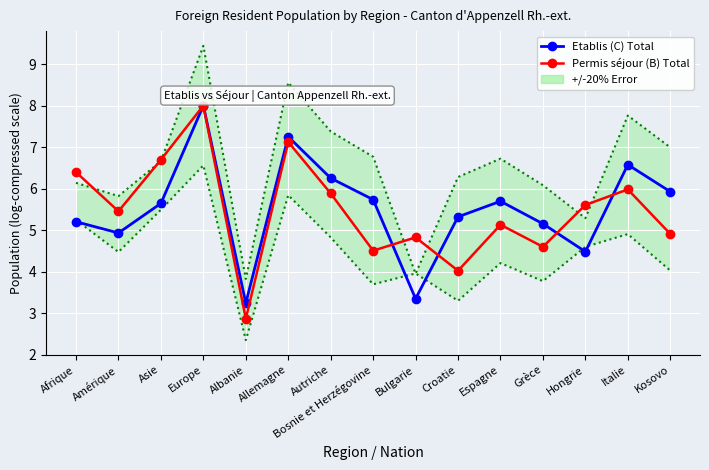

List the labels in order of Etablis (C) Total value, smallest first.

Albanie, Bulgarie, Hongrie, Amérique, Grèce, Afrique, Croatie, Asie, Espagne, Bosnie et Herzégovine, Kosovo, Autriche, Italie, Allemagne, Europe